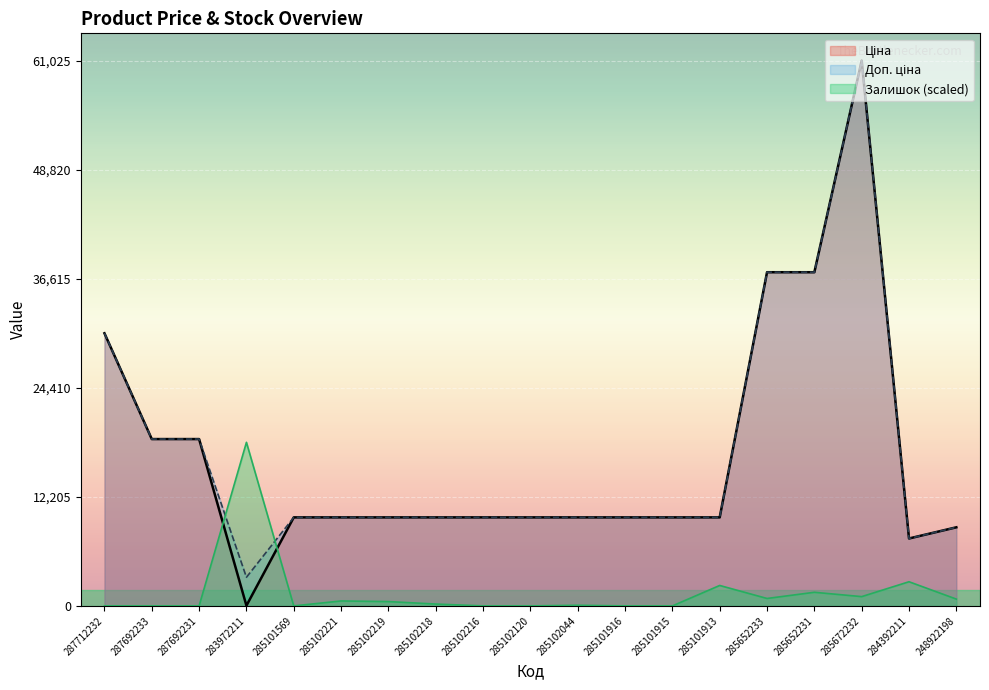

Which series ends up on top after the final intersection of Доп. ціна and Залишок?

Доп. ціна